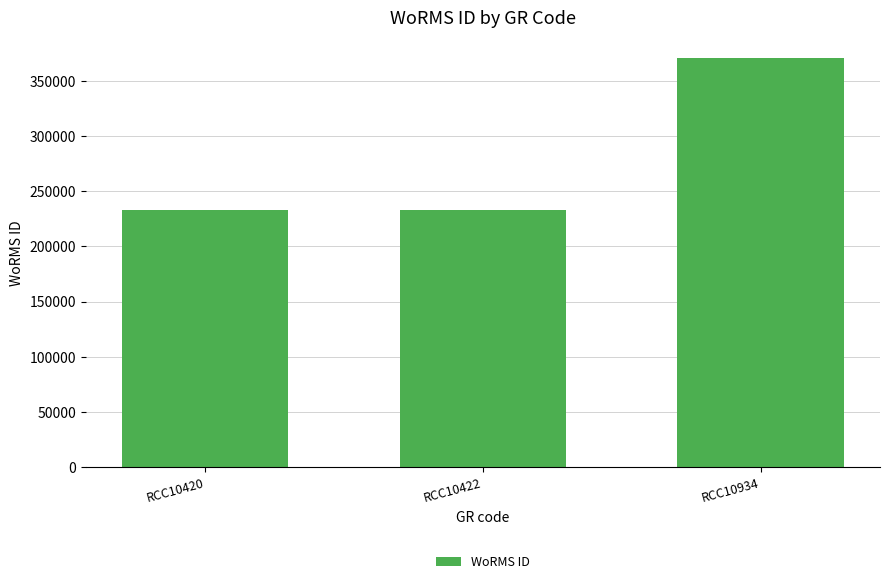

What is the value of the 2nd bar from the left?

233037